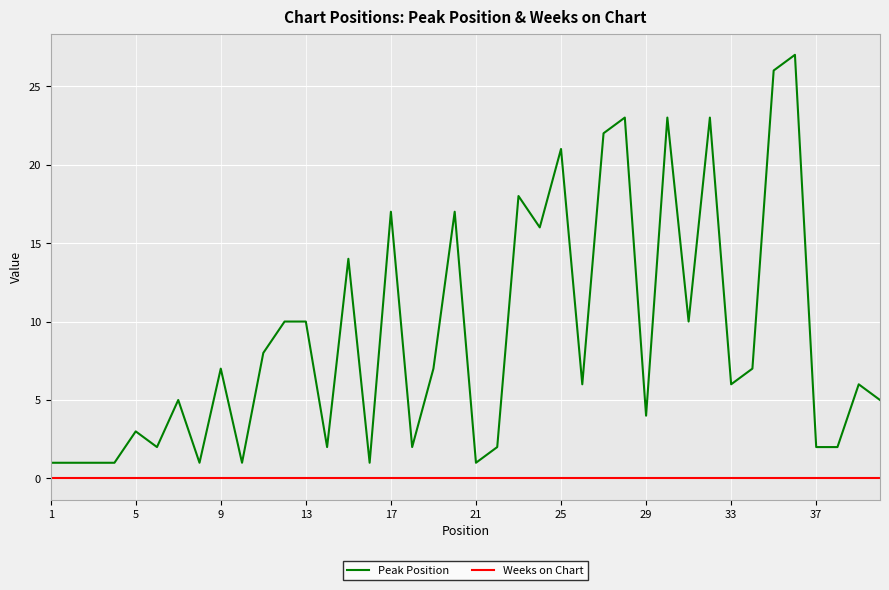

Which series has the largest total across all categories?

Peak Position